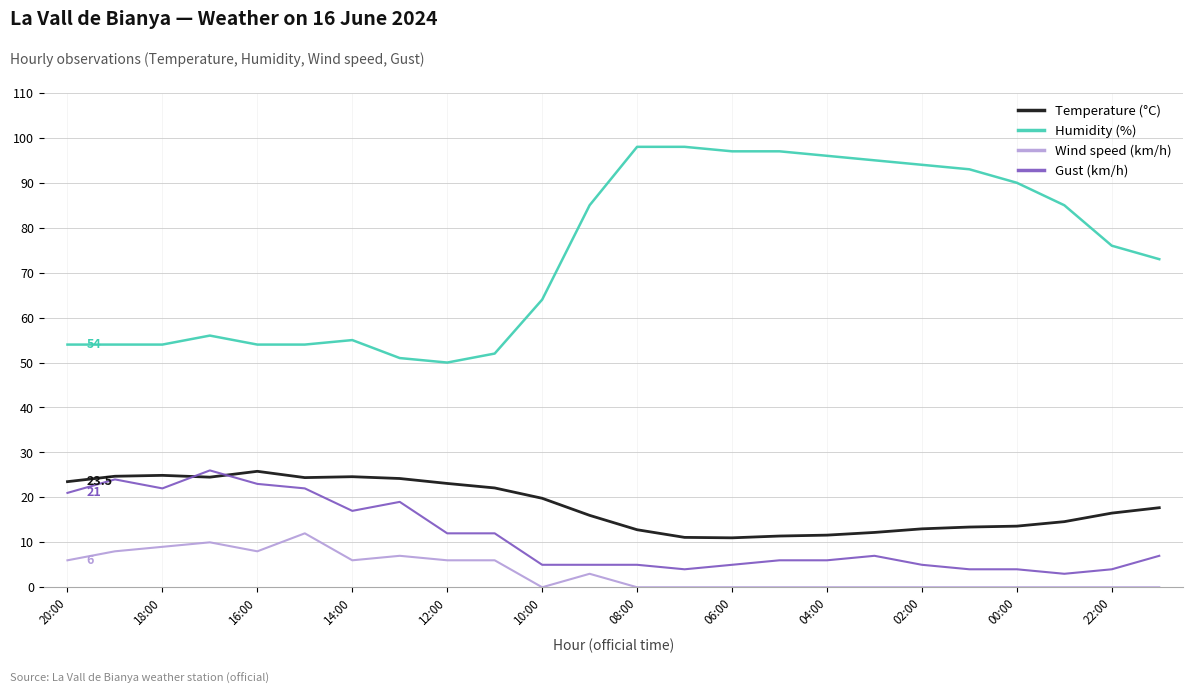

At how many categories does at least one series exceed 44?

24